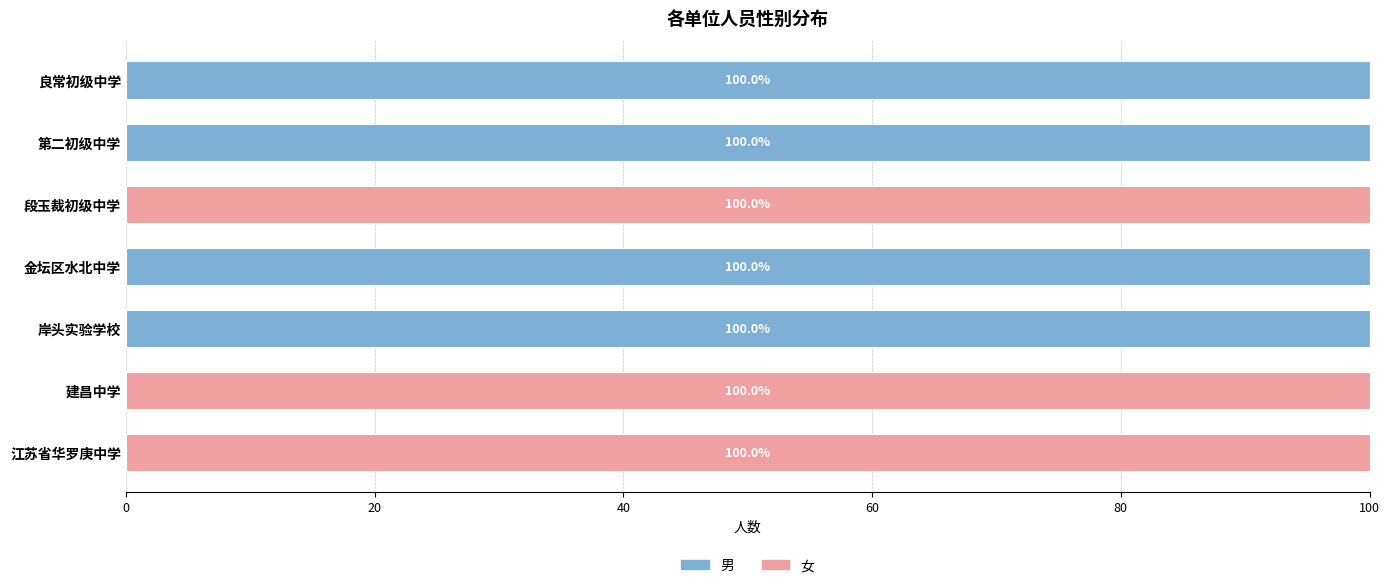

What is the total value across all series at 建昌中学?

100